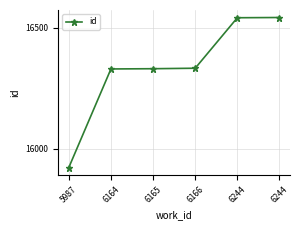

What is the value of the 4th point from the left?

16333